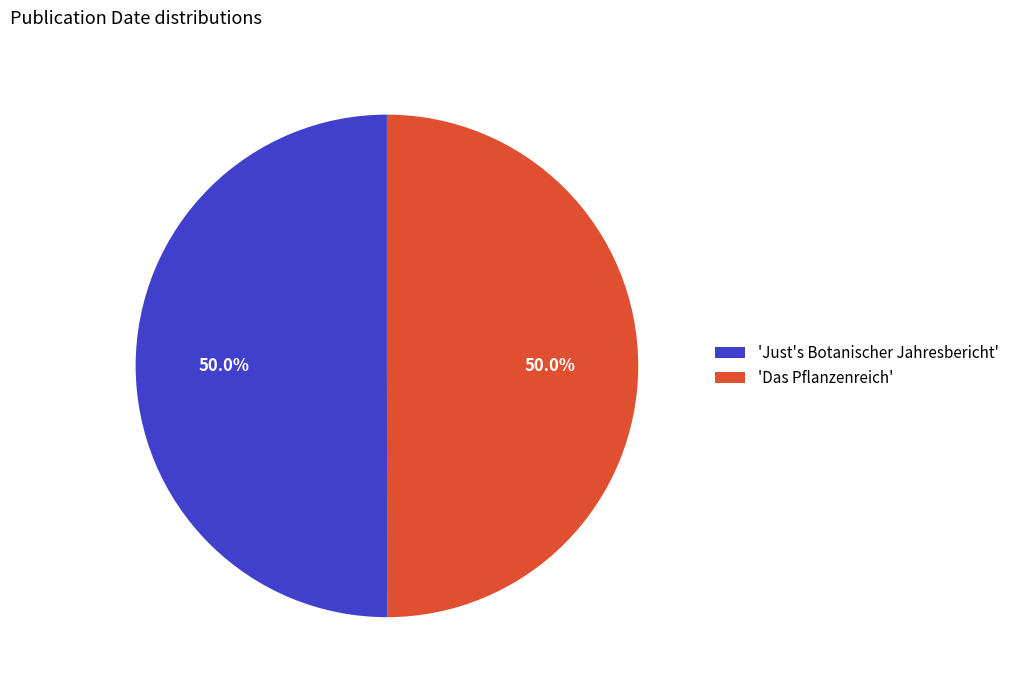

How much of the chart is everything except 'Das Pflanzenreich'?

50.0%